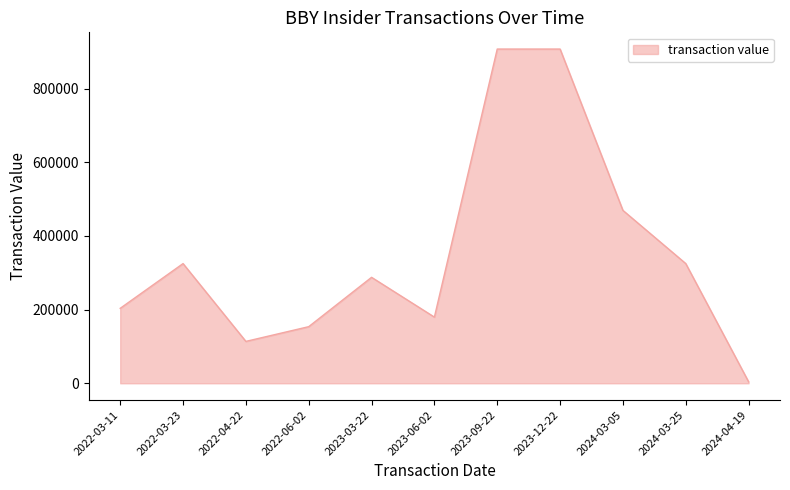

At which label is the value closest to 455704?

2024-03-05